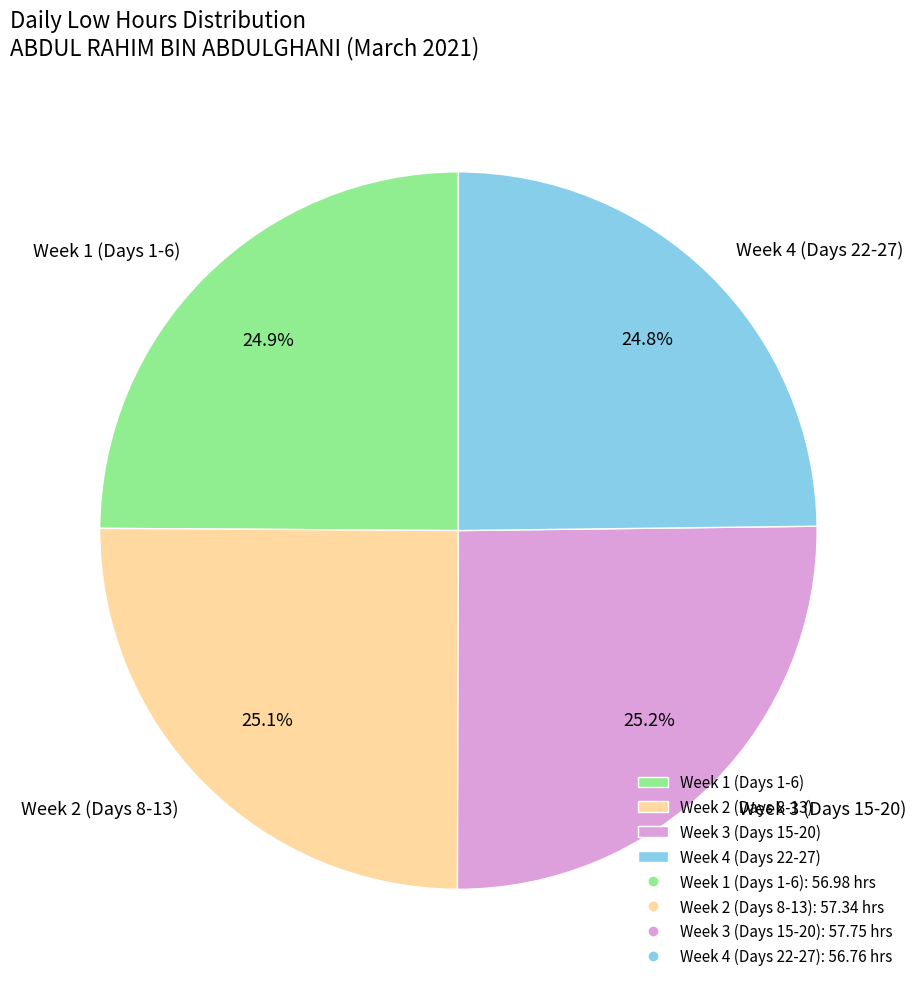

Is there a majority slice in this chart?

No